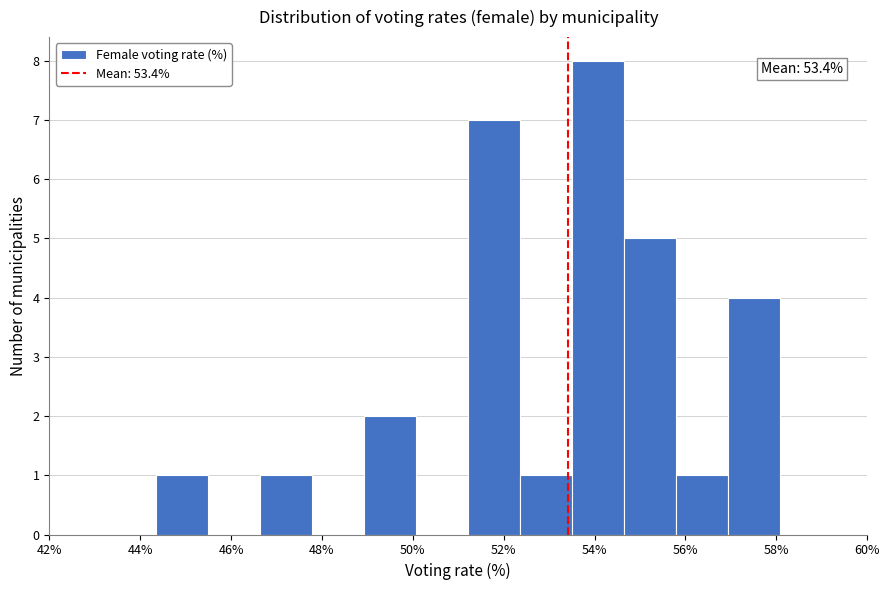

Which range on the x-axis has the tallest bar?

53.6 to 54.6